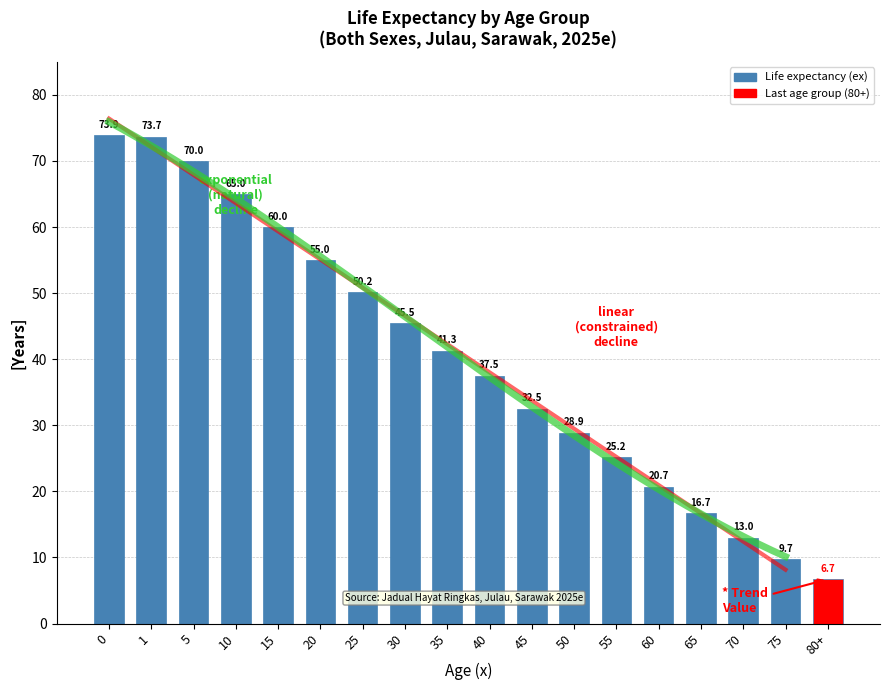

How many data points does each series have?

18